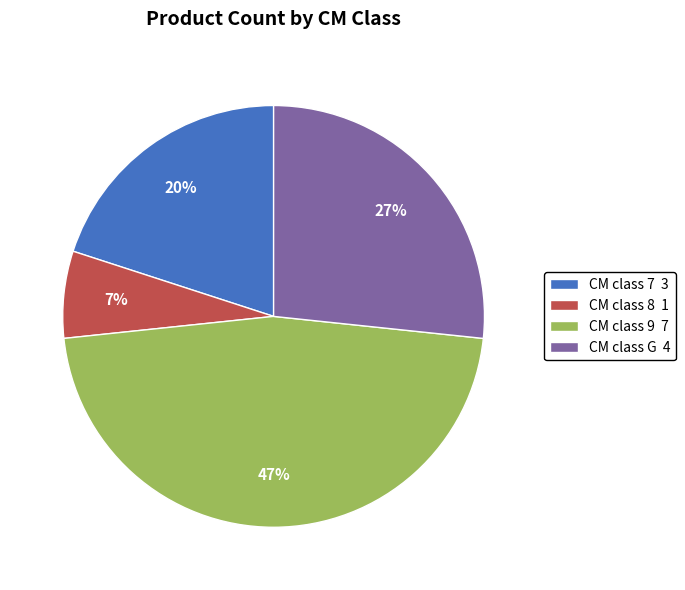

What is the largest slice in the pie chart?

CM class 9 7